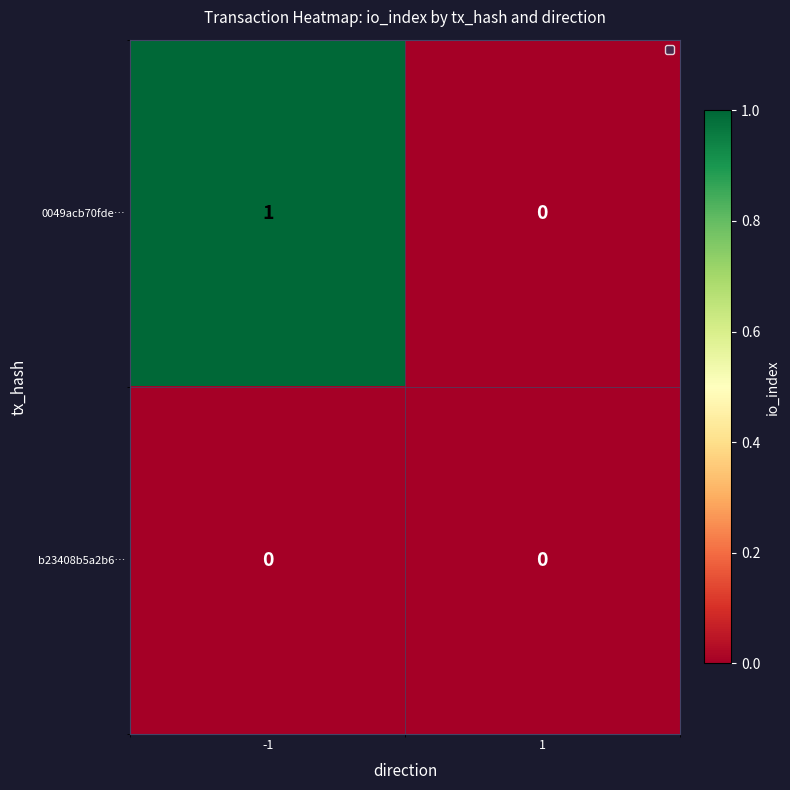

Rank the series by their average value, from highest to lowest.

0049acb70fde…, b23408b5a2b6…